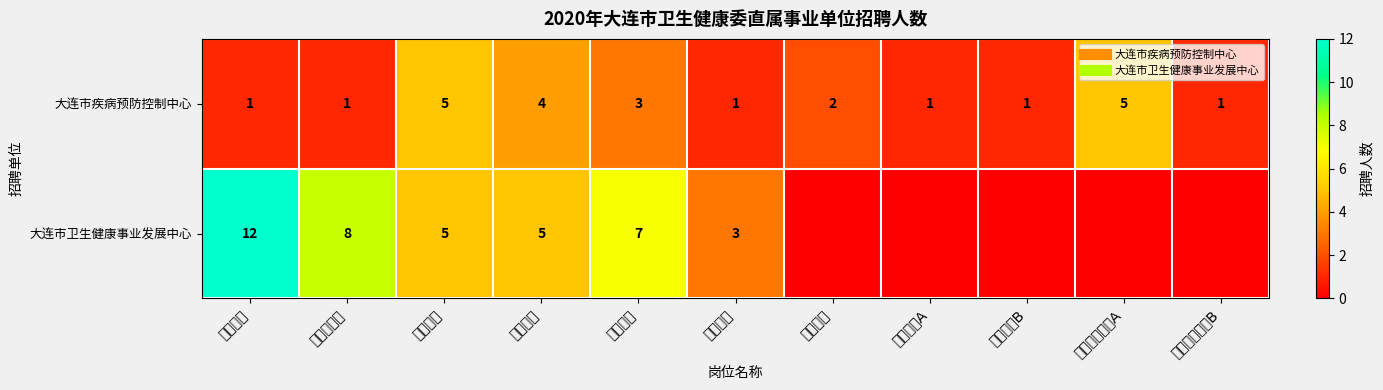

The 大连市疾病预防控制中心 series shows 1 at 微生物检验. True or false?

False